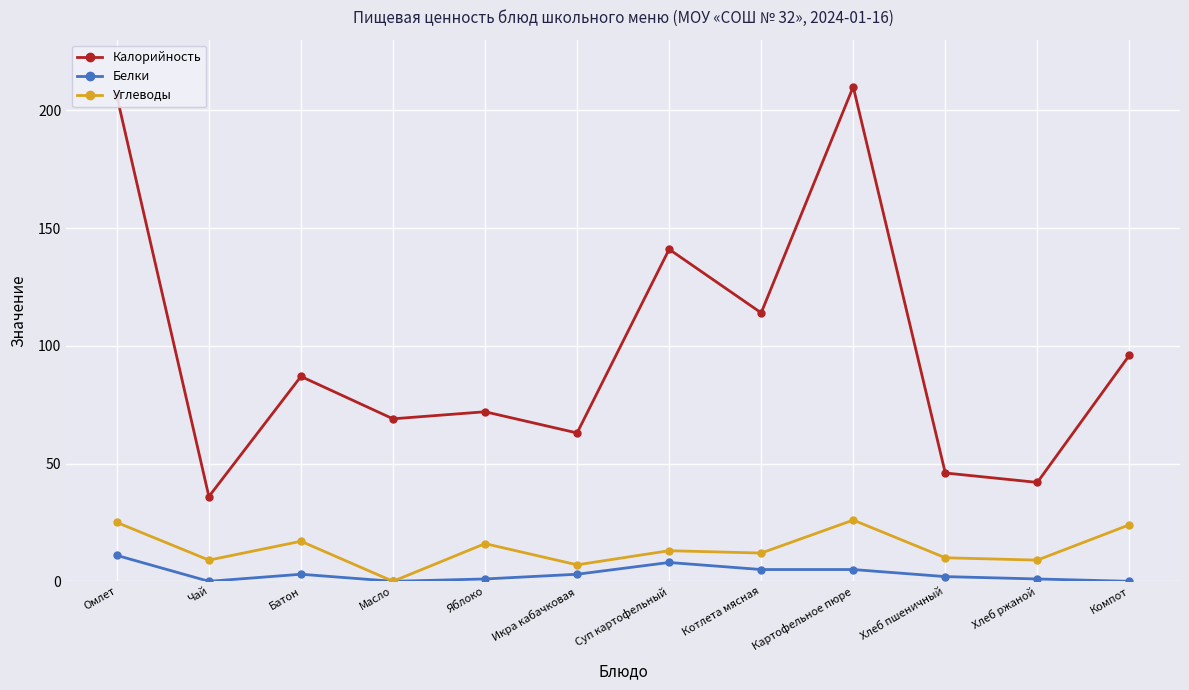

Does the chart have visible grid lines?

Yes